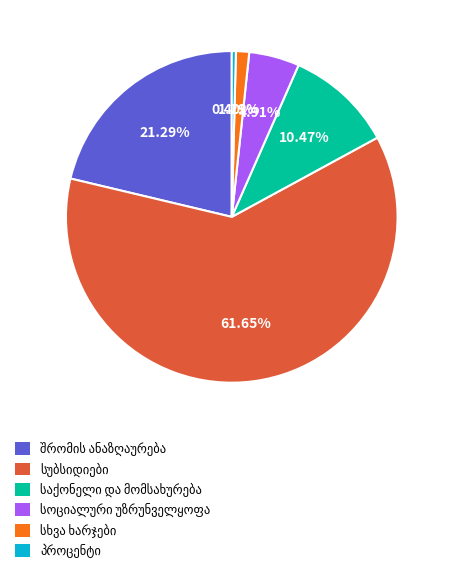

Is there a majority slice in this chart?

Yes